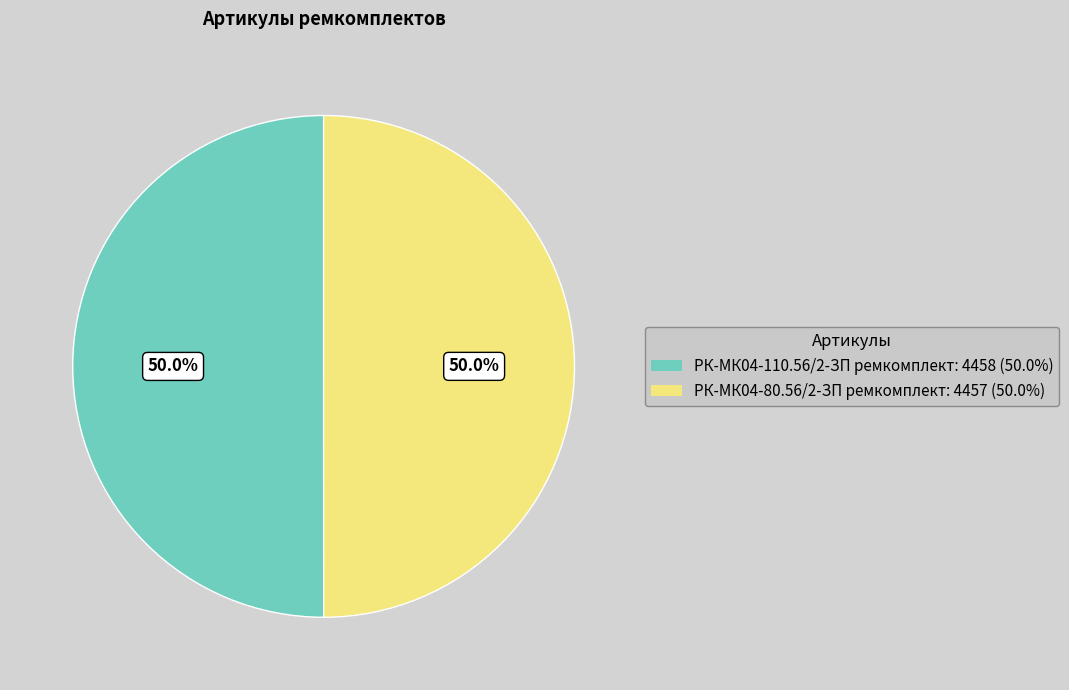

To the nearest percent, what is the combined percentage of РК-МК04-80.56/2-ЗП ремкомплект and РК-МК04-110.56/2-ЗП ремкомплект?

100%